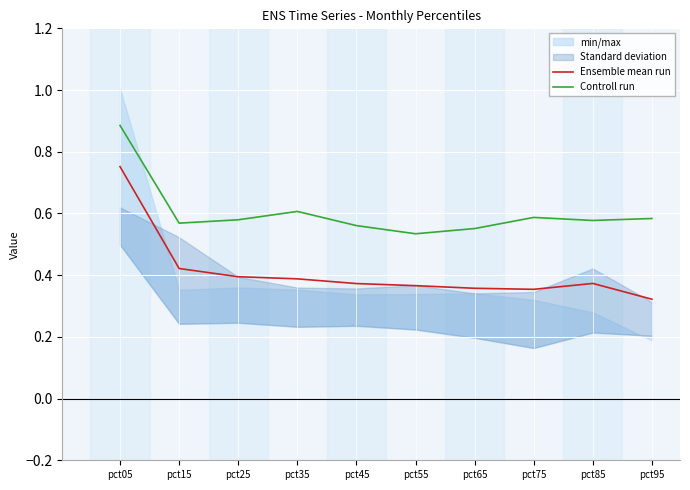

List the labels in order of Controll run value, smallest first.

pct55, pct65, pct45, pct15, pct85, pct25, pct95, pct75, pct35, pct05